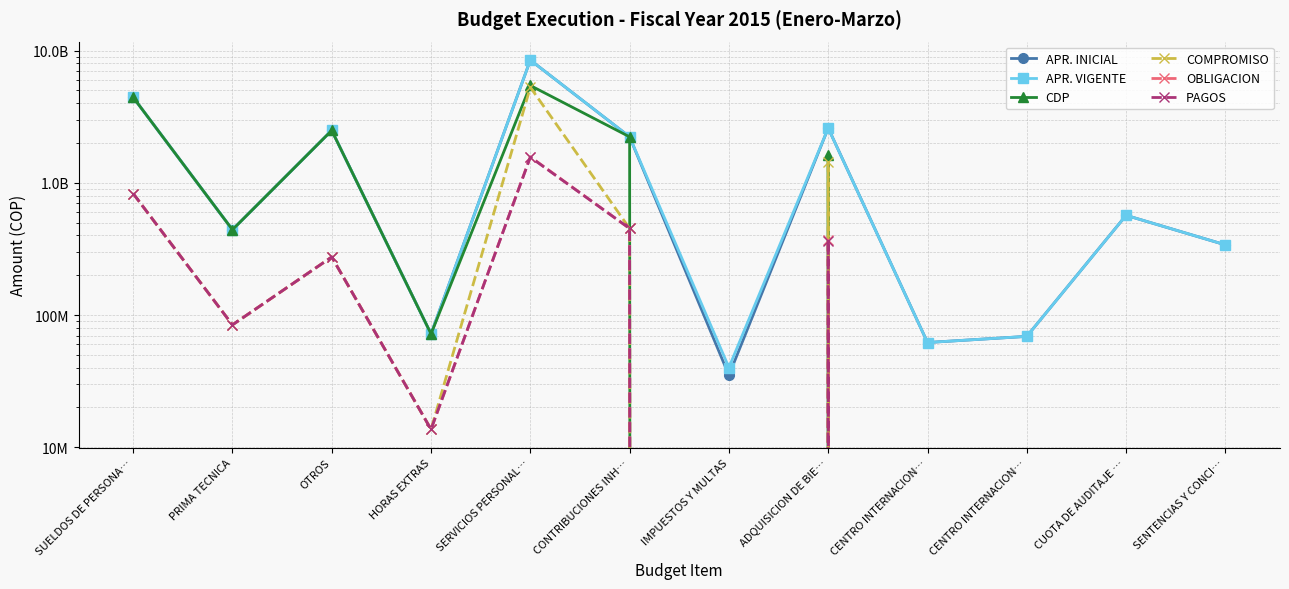

What is the highest value of the CDP series?

5450269695